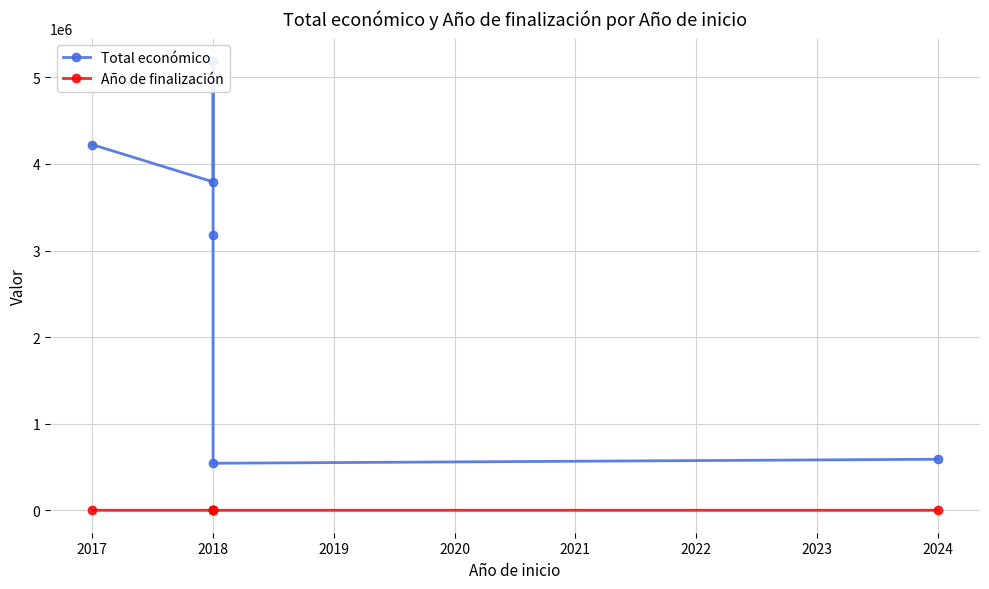

What is the value of the Año de finalización point at the 3rd from the left?

2020